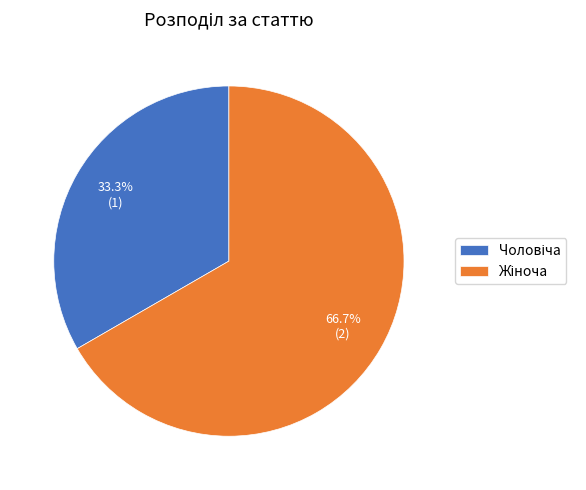

Does any single category account for the majority?

Yes